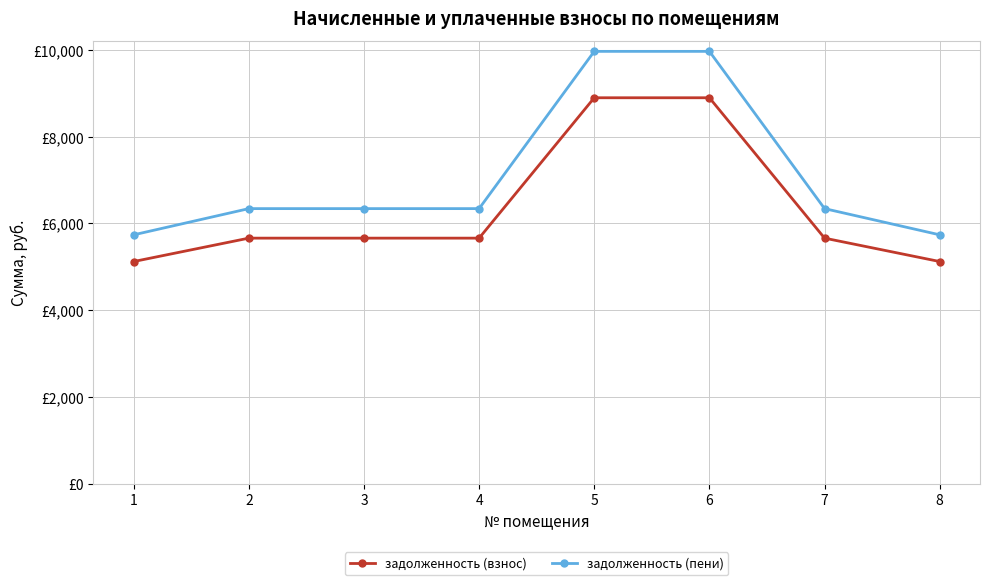

What is the sum of all задолженность (пени) values?

56776.0